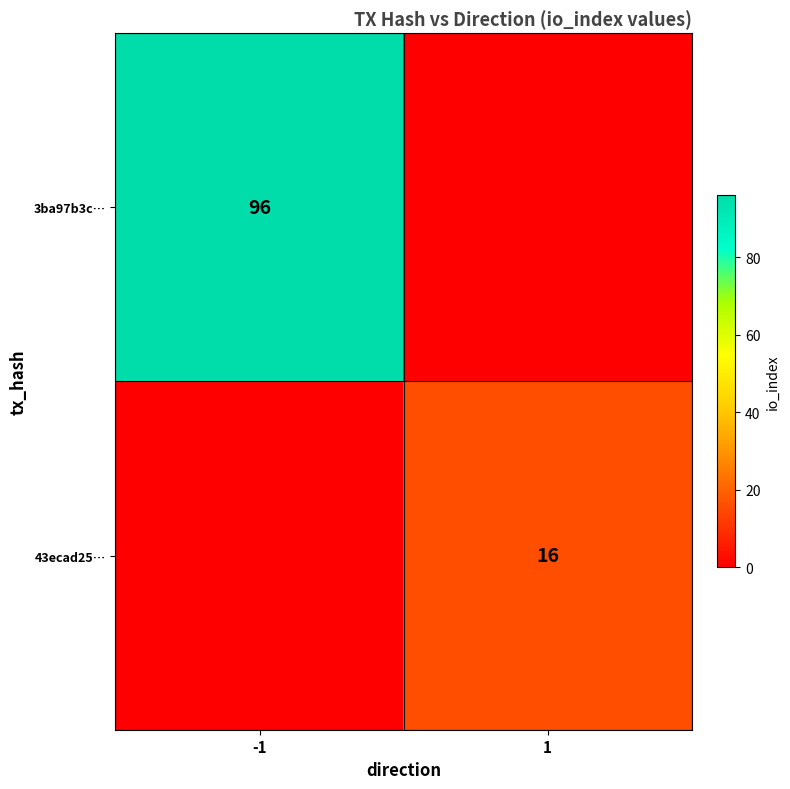

The value of 43ecad25… at 1 is 10. True or false?

False